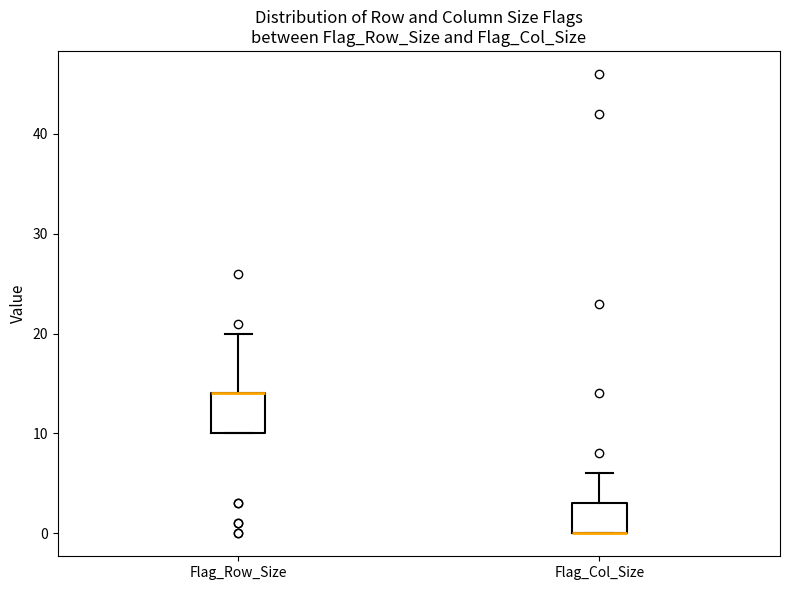

Reading left to right, transcribe this box plot: for each box, give where its median line is, the range the box spans, and where its two whiskers end, as read against the y-axis. The values are not printed on the chart, so give them approximately, as read against the axis.

Flag_Row_Size: median 14 (drawn on the box's upper edge), box 10 to 14, whiskers 10 to 20
Flag_Col_Size: median 0 (drawn on the box's lower edge), box 0 to 3, whiskers 0 to 6